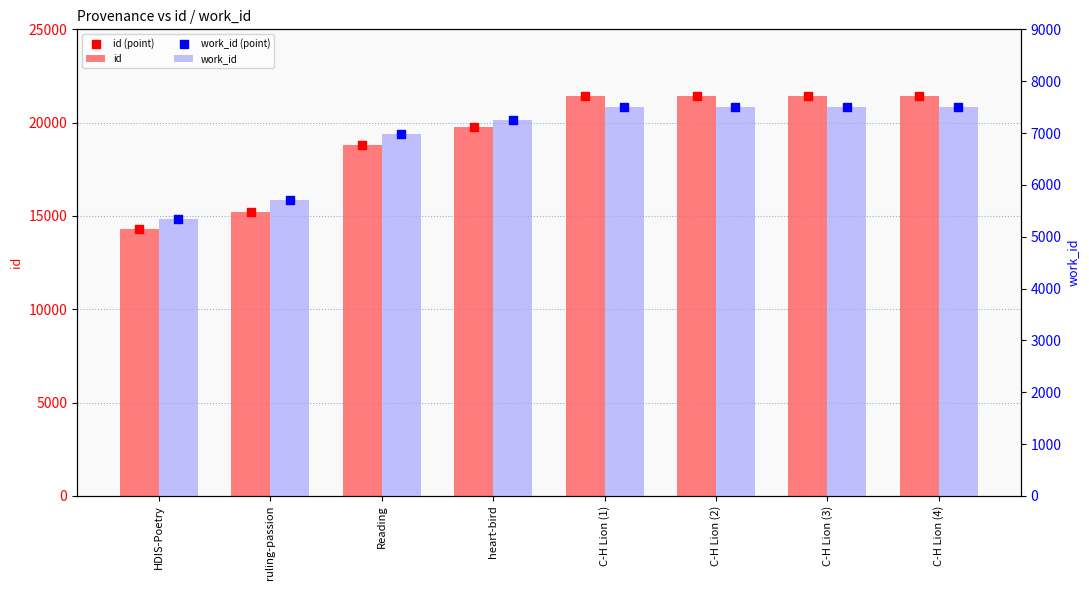

At which category is the sum across all series the highest?

C-H Lion (4)